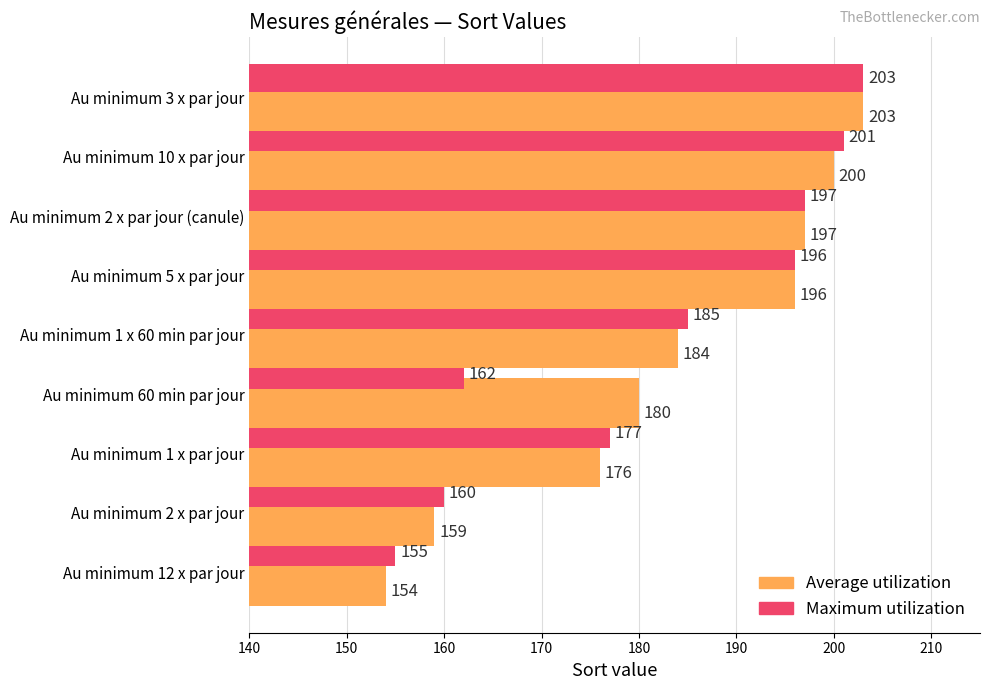

Are the bars horizontal?

Yes